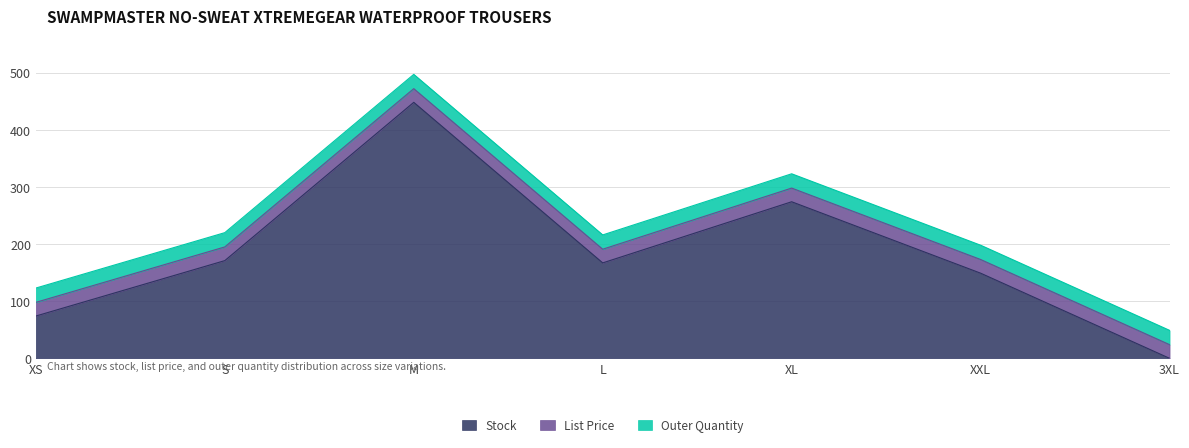

What is the label of the 1st point from the left?

XS